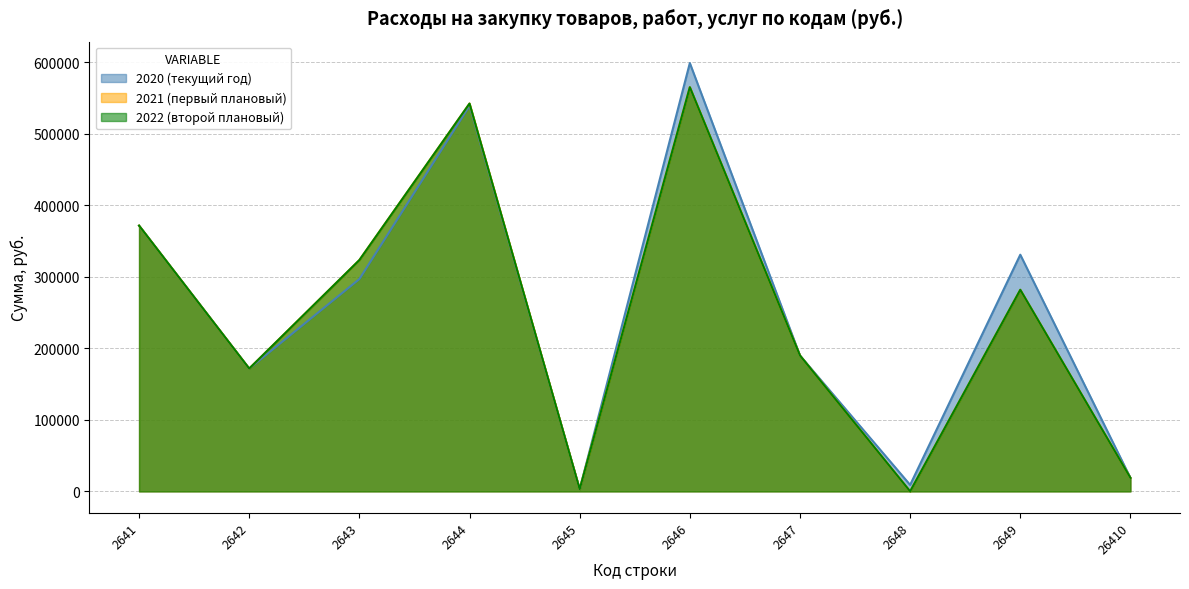

True or false: 2022 (второй плановый) and 2020 (текущий год) cross at least once.

False